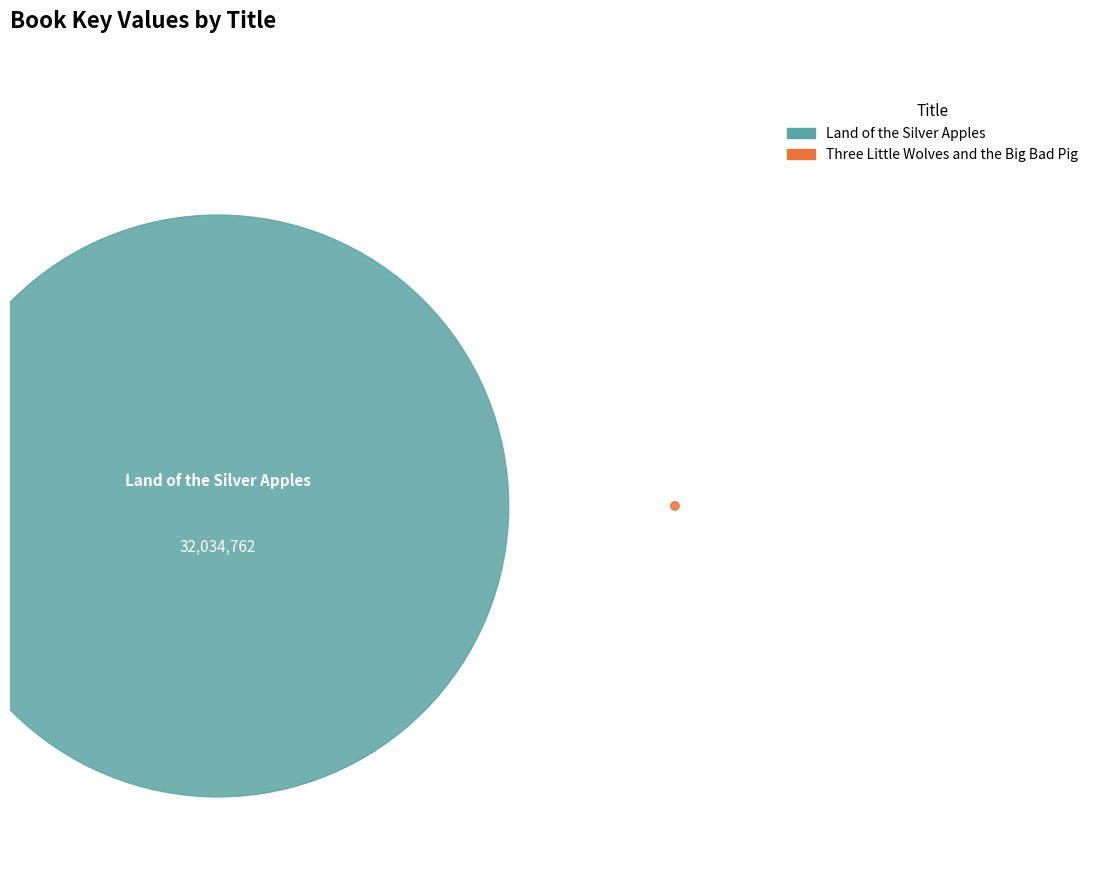

How many segments does this pie chart have?

2